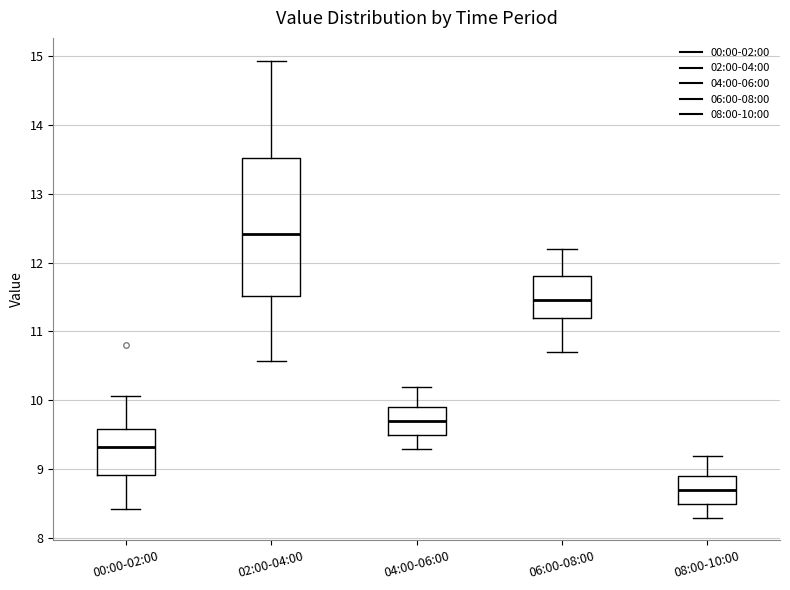

Where does the median line of the box for 00:00-02:00 sit on the y-axis? The values are not printed on the chart, so give them approximately, as read against the axis.

9.3